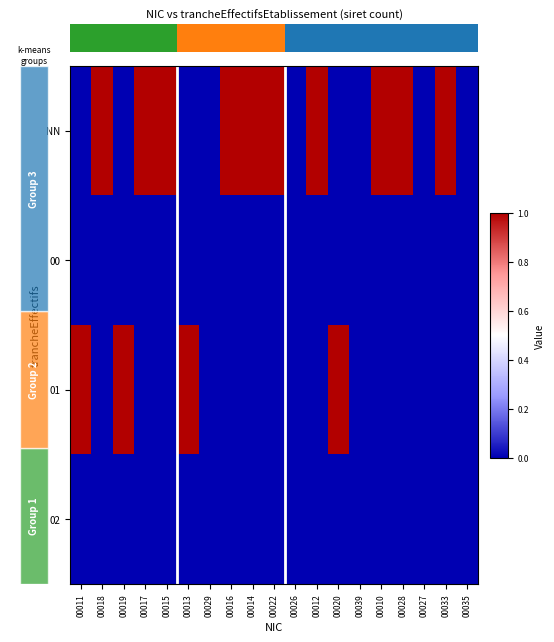

What is the greatest value displayed?

1.0